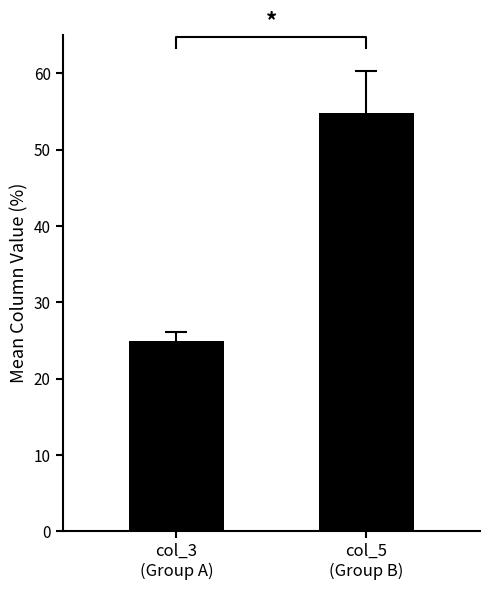

Rank the categories by value from highest to lowest.

col_5
(Group B), col_3
(Group A)